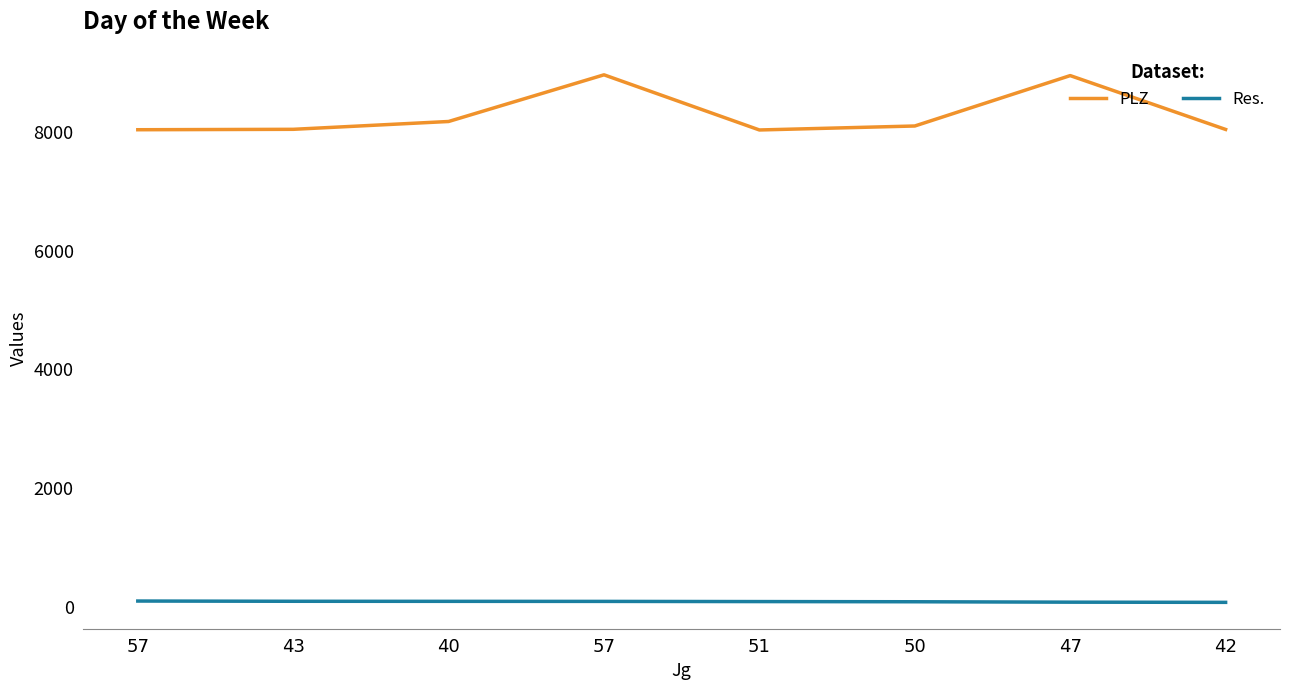

Rank the series at 57 from highest to lowest value.

PLZ, Res.